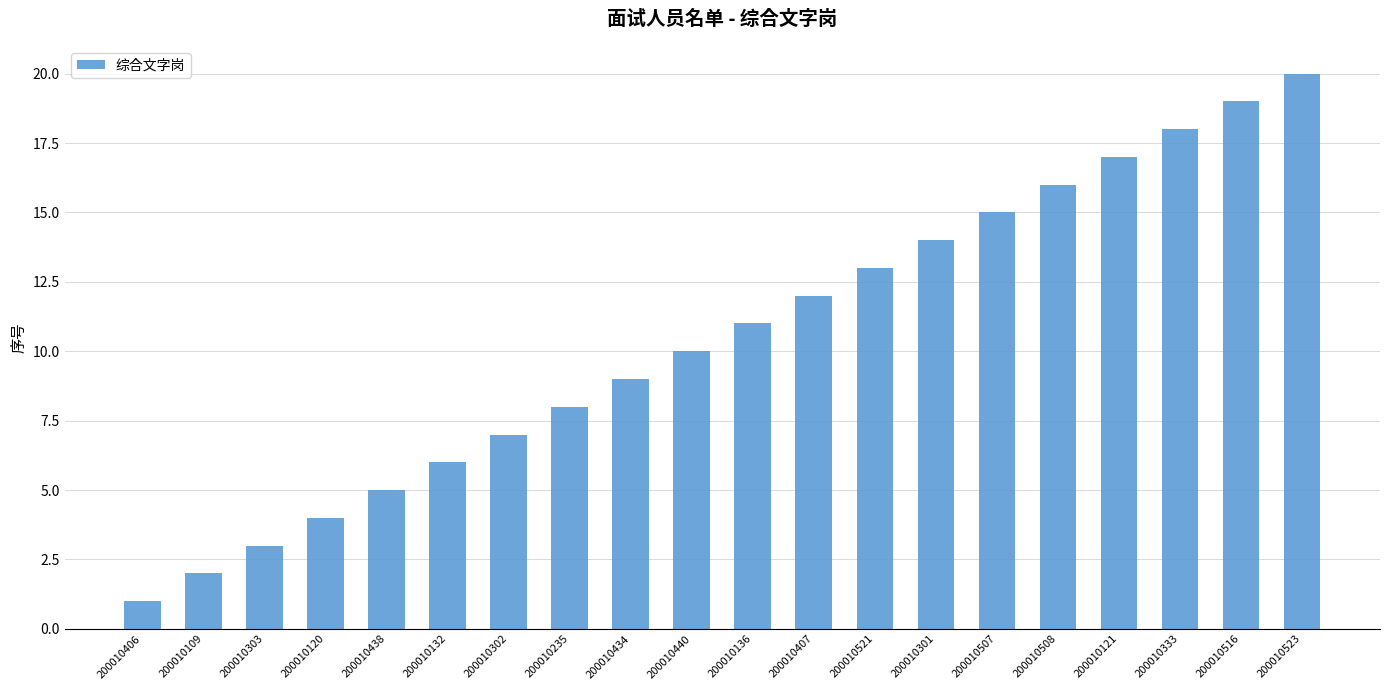

Which category has the highest value across all series?

200010523